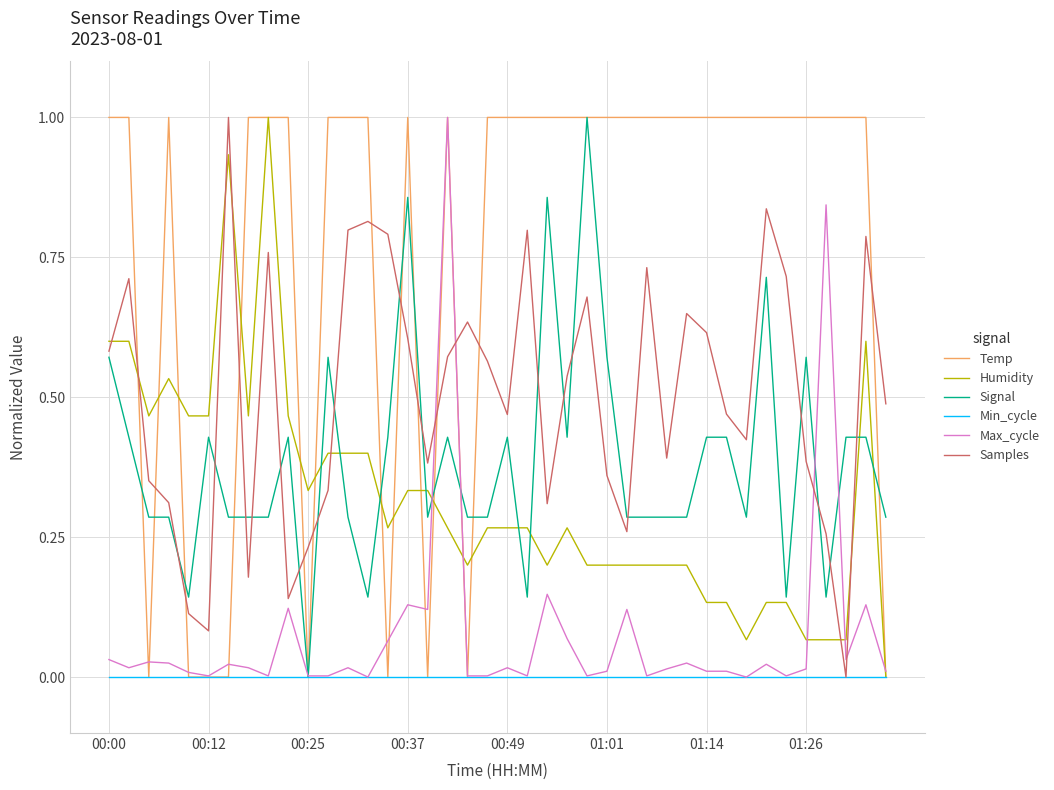

Which series has the largest total across all categories?

Temp